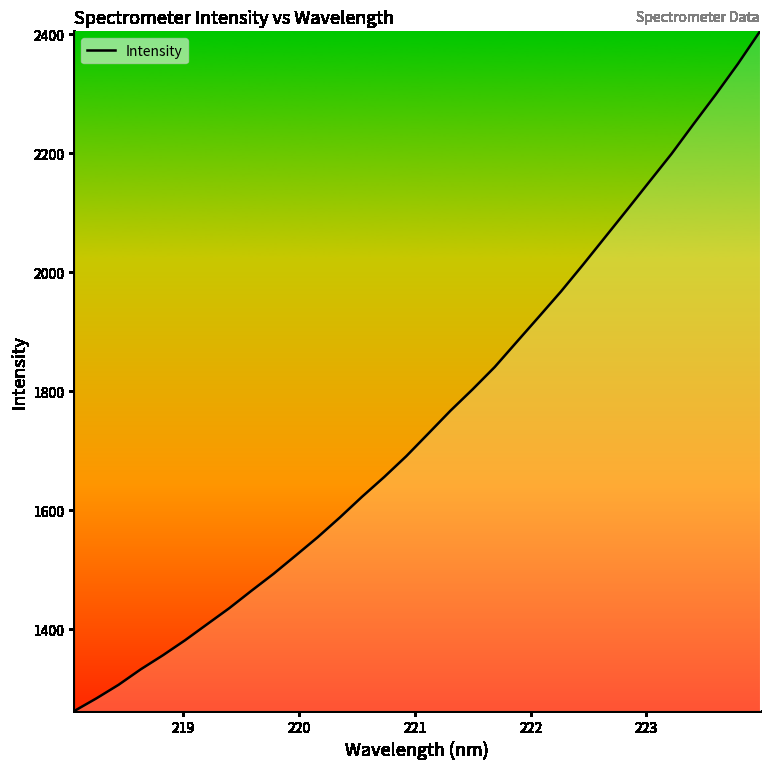

What is the minimum value shown in the chart?

1262.6